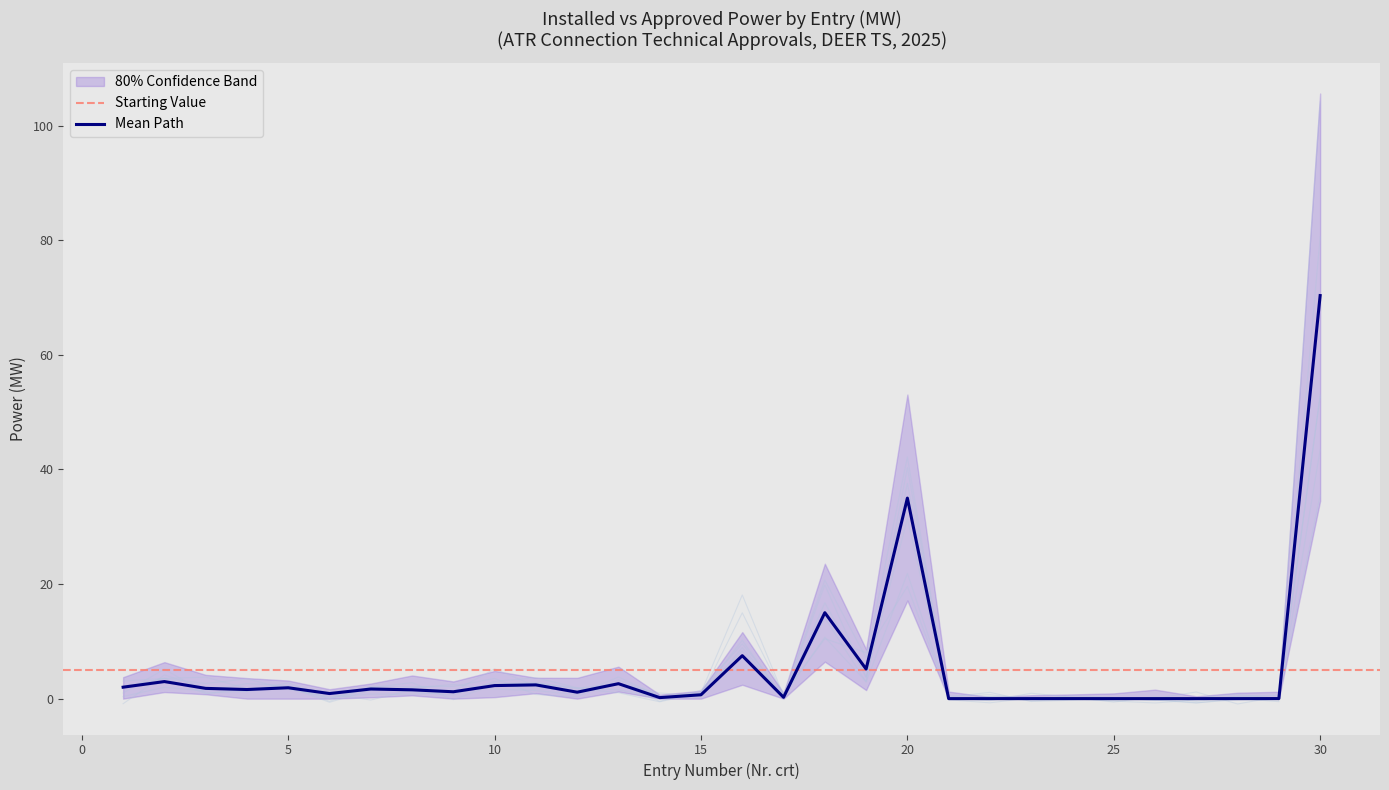

Is it true that Mean Path equals 70.3 at 30?

True